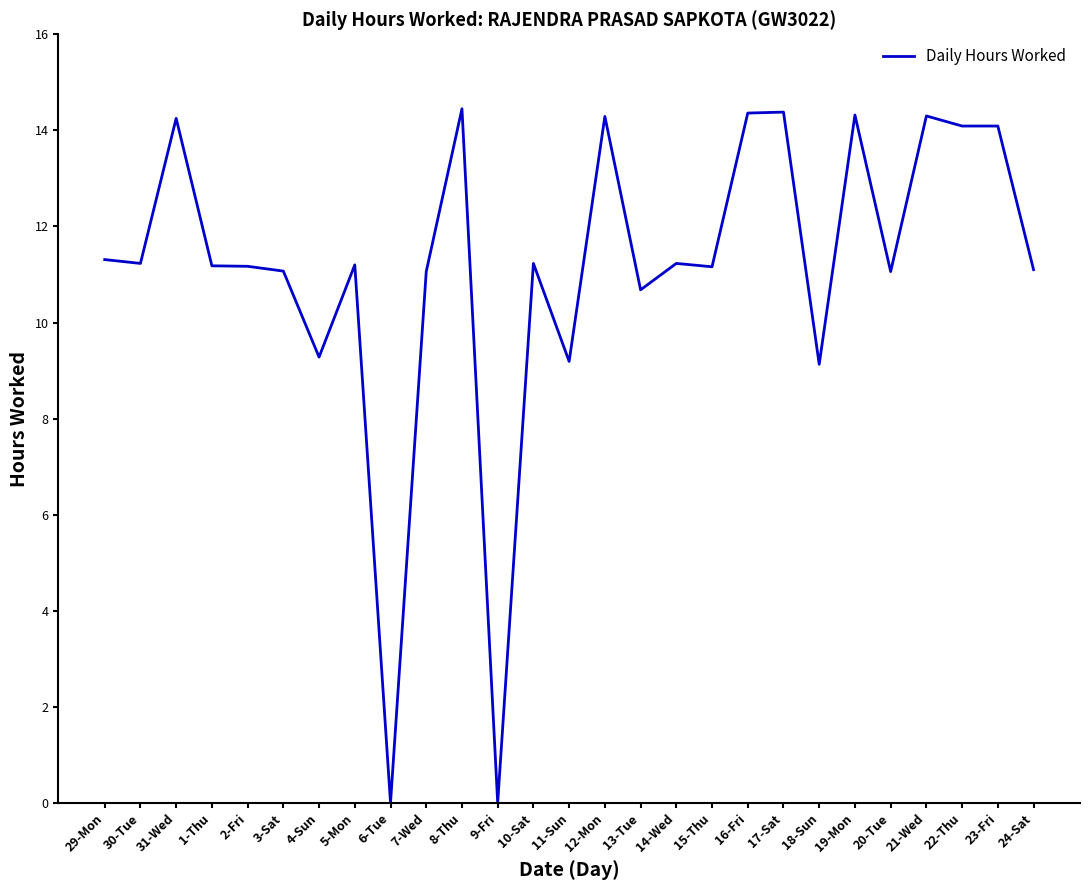

Approximately how many times larger is the value at 17-Sat compared to 4-Sun?

1.5